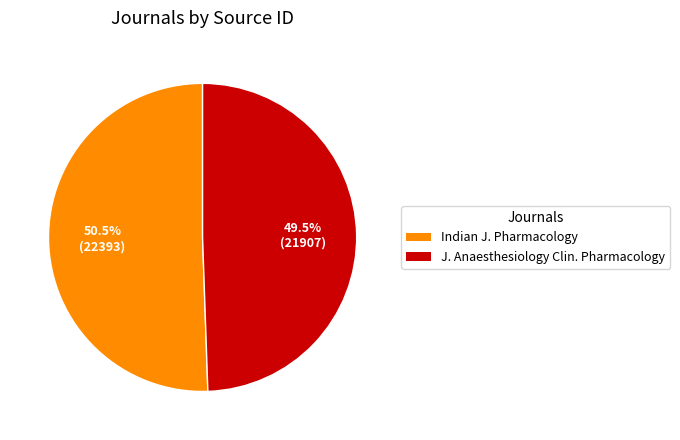

Is there any slice that represents more than half of the pie?

Yes